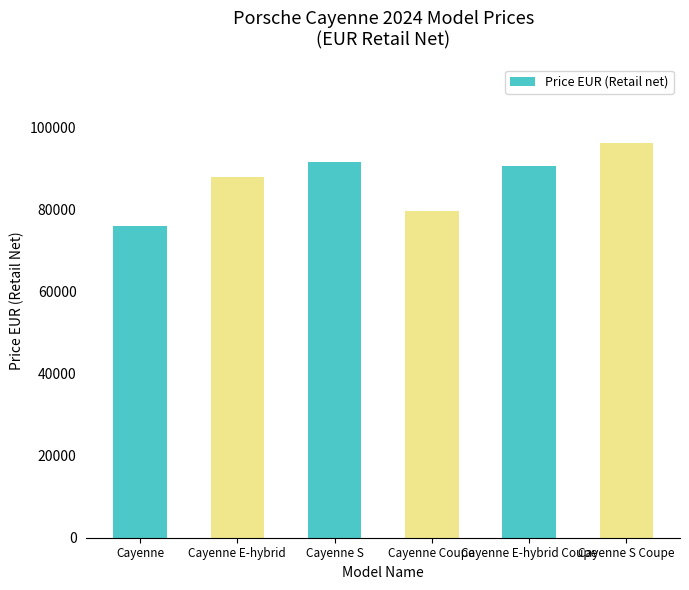

Does the chart contain stacked bars?

No